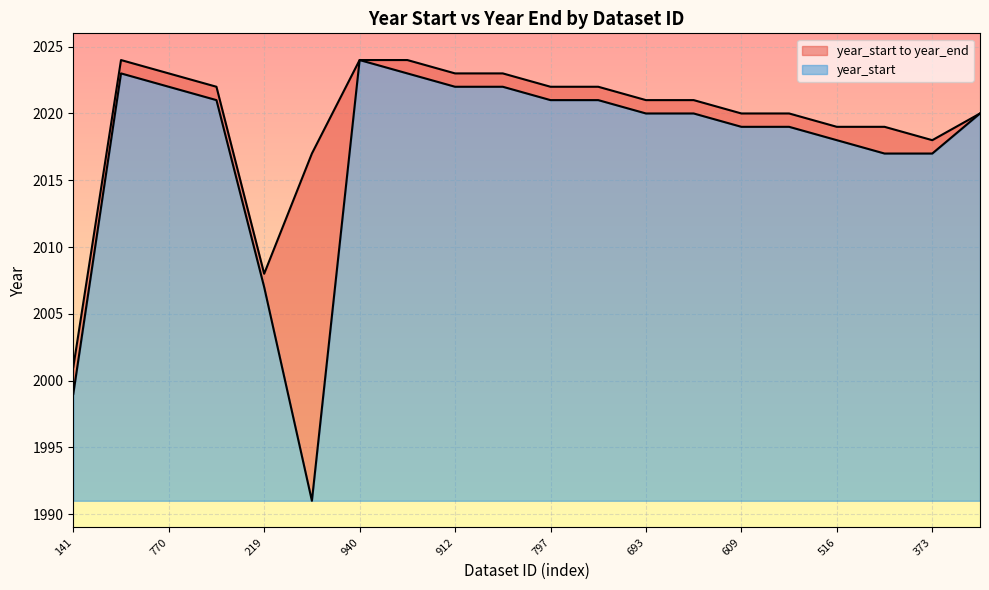

True or false: year_start and year_end cross at least once.

False